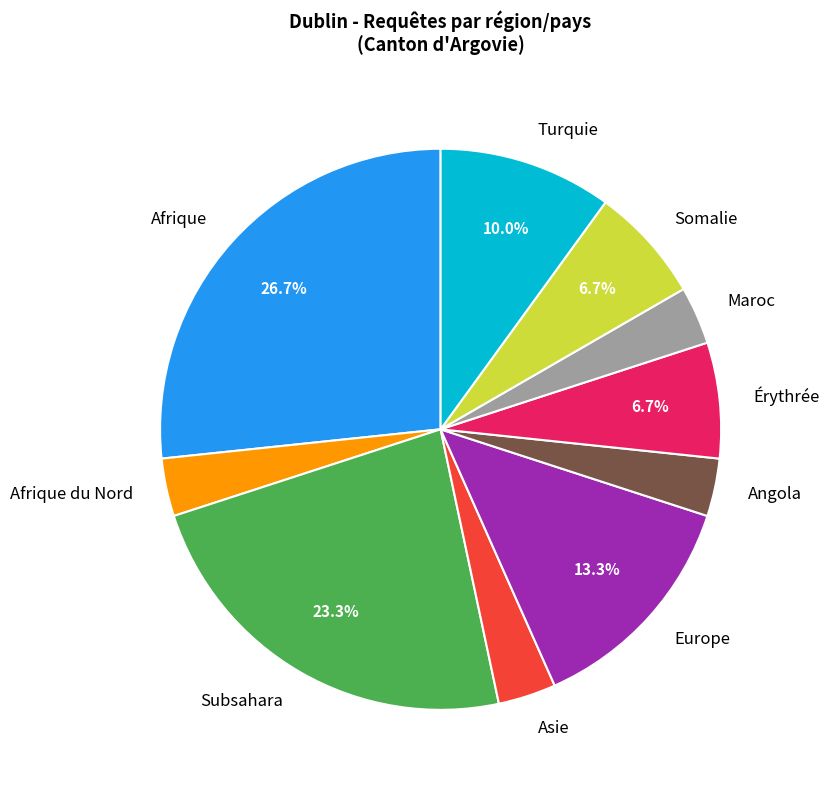

Does Subsahara represent more than half of the total?

No